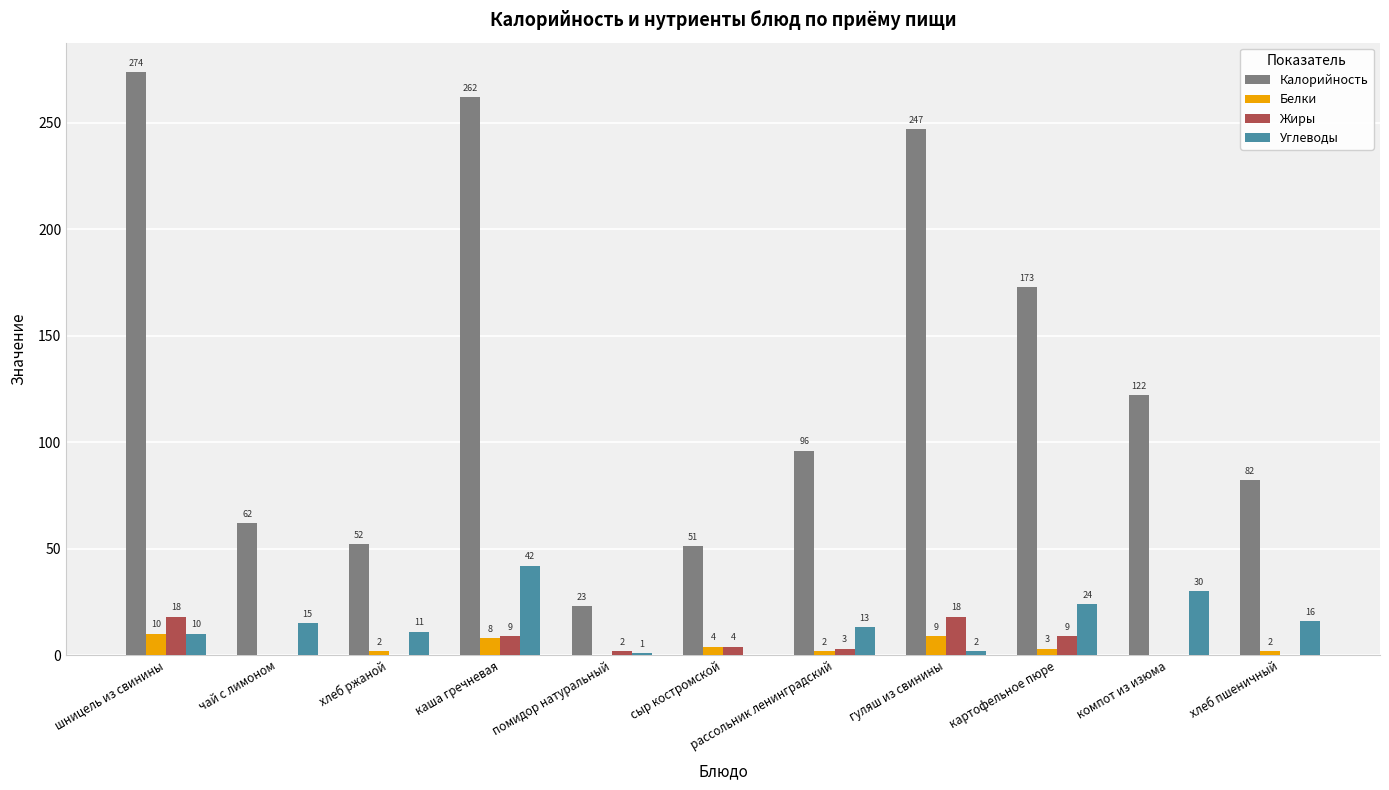

What is the sum of all Жиры values?

63